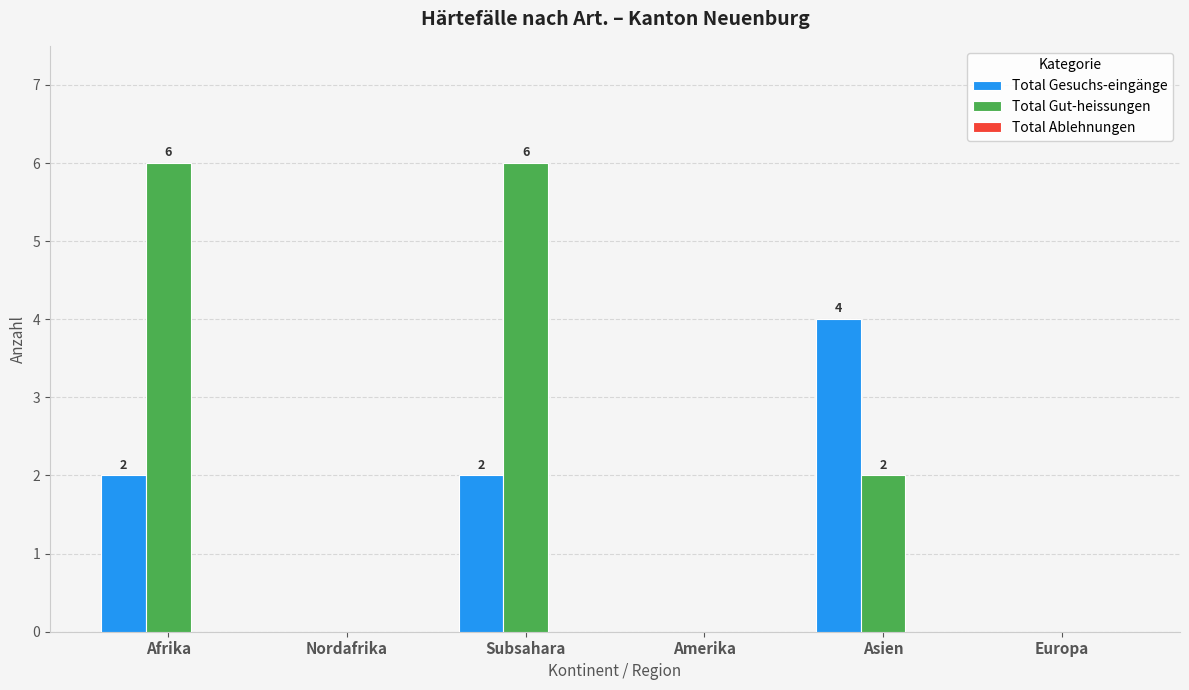

What is the sum of all Total Gut-heissungen values?

14